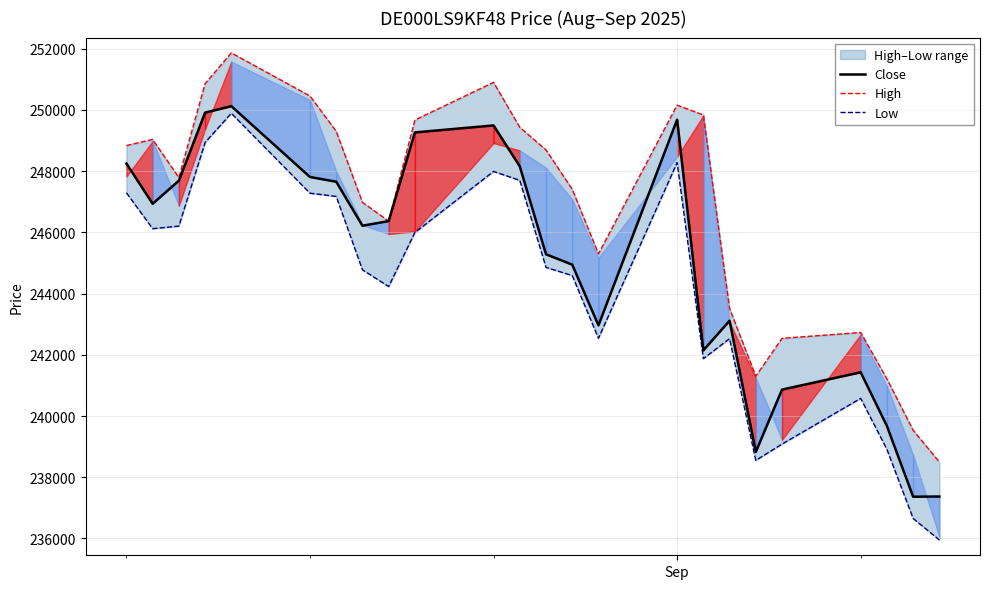

What is the minimum value for Close?

237363